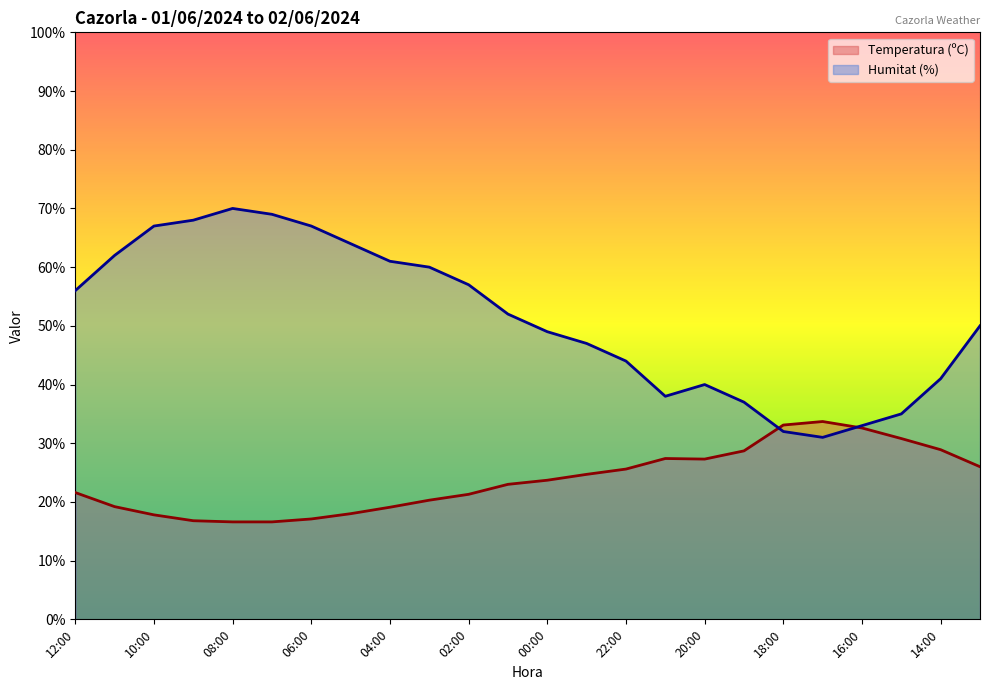

Rank the series by their maximum value, from highest to lowest.

Humitat (%), Temperatura (ºC)